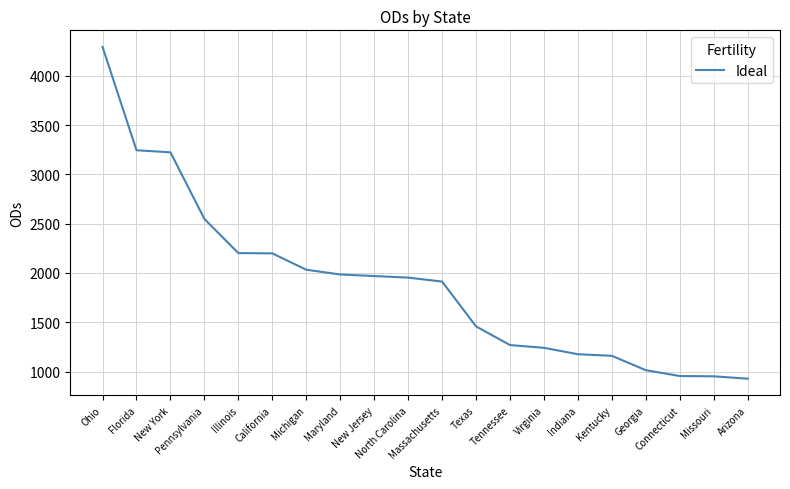

What is the ratio of the value at Maryland to the value at Michigan?

1.0